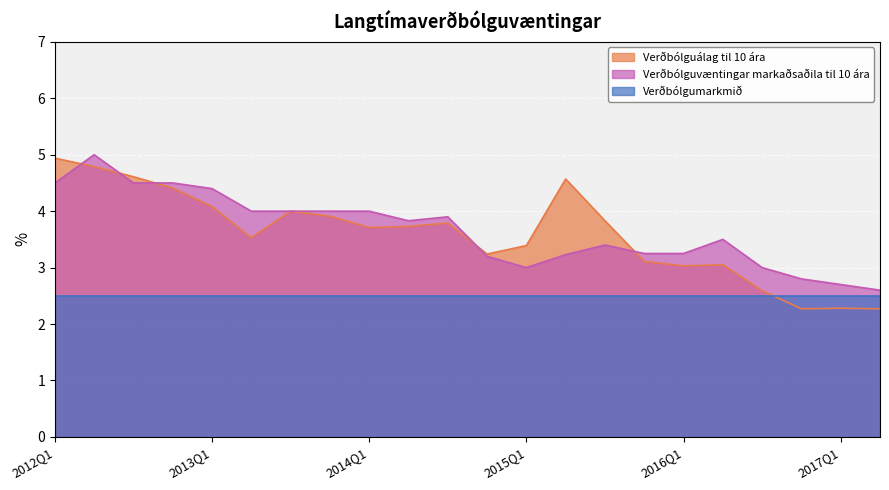

What is the label of the 14th point from the left?

2015Q2